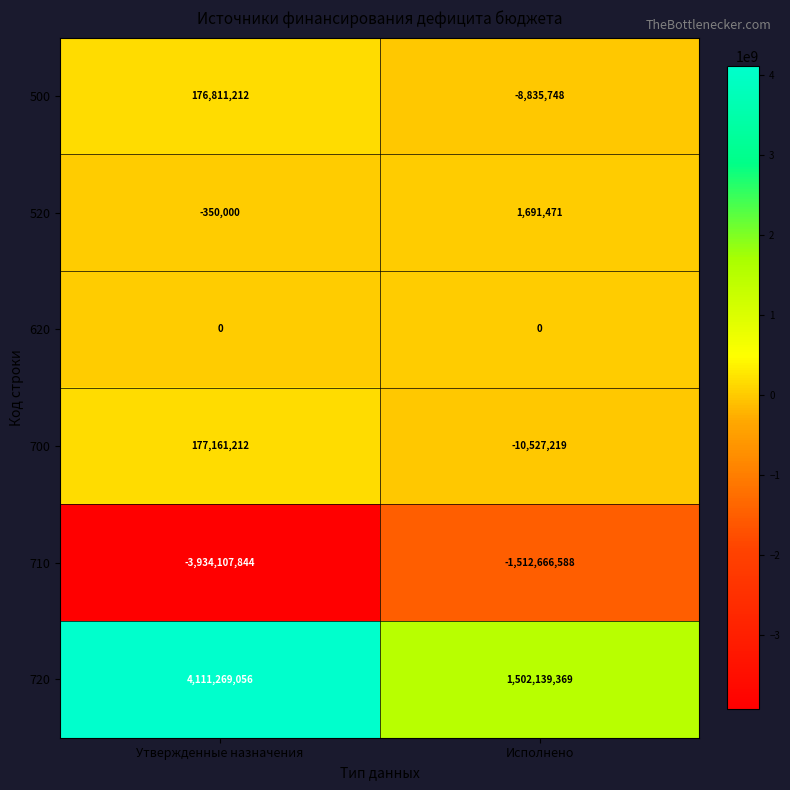

Reading right to left, transcribe all the data shown in this chart.

500: -8835748	176811212
520: 1691471	-350000
620: 0	0
700: -10527219	177161212
710: -1512666588	-3934107844
720: 1502139369	4111269056